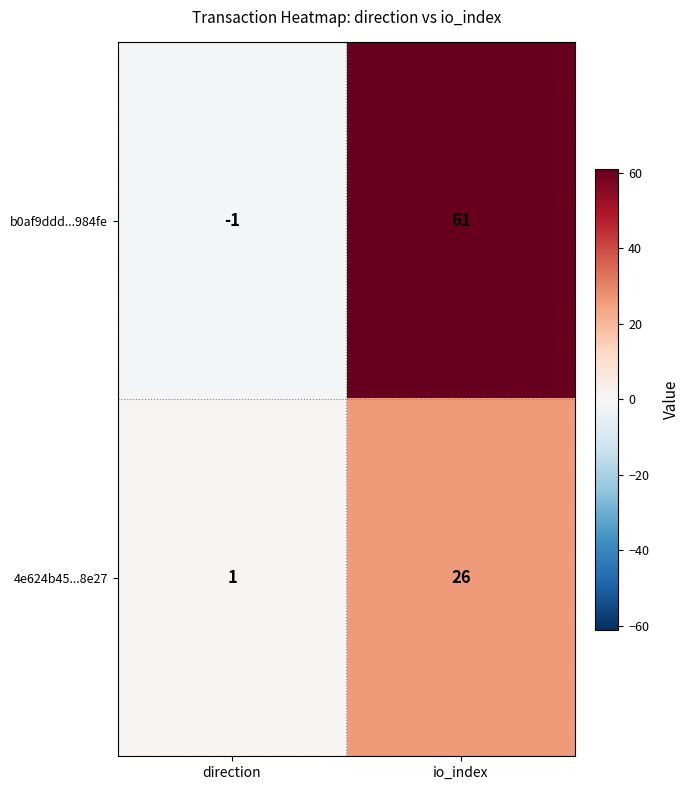

What is the total value across all series at io_index?

87